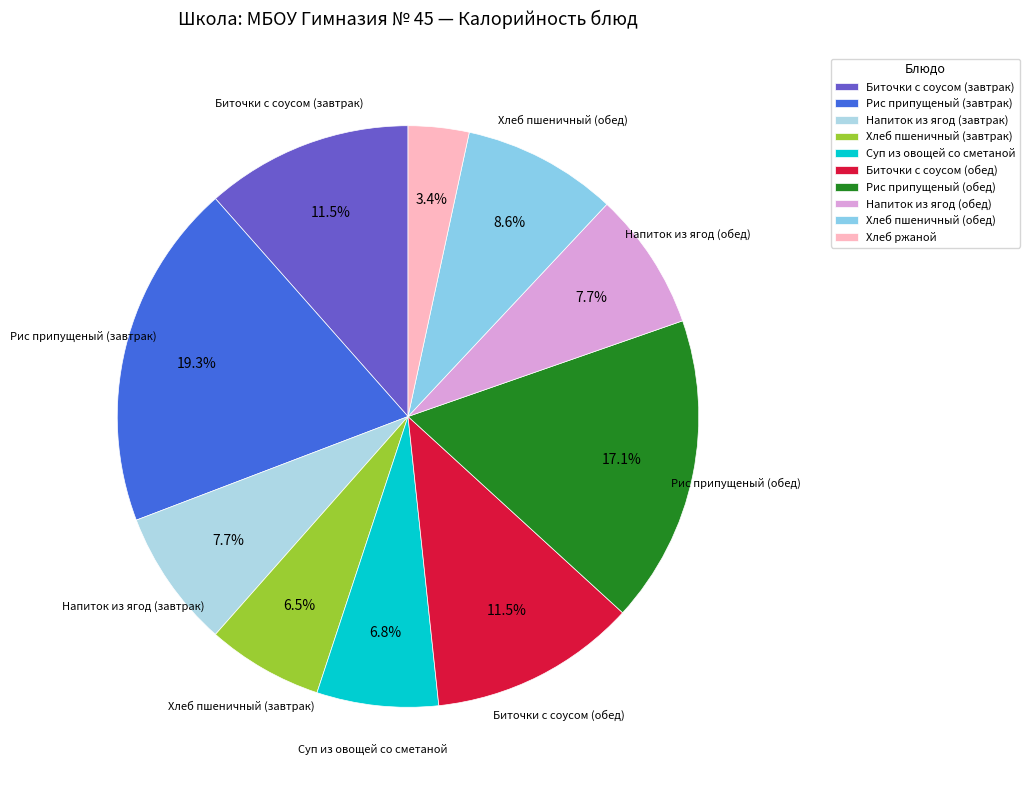

Is Рис припущеный (обед) the majority of the pie?

No